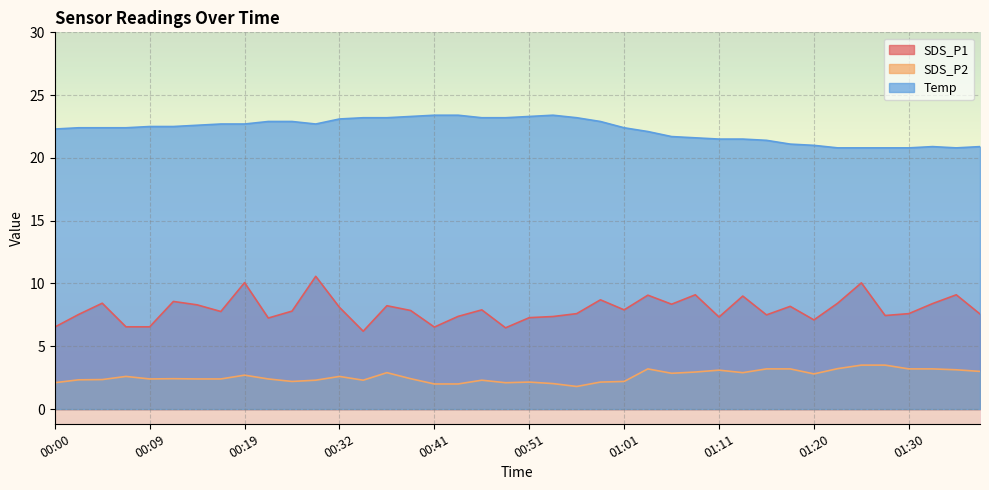

True or false: SDS_P2 and SDS_P1 intersect in this chart.

False